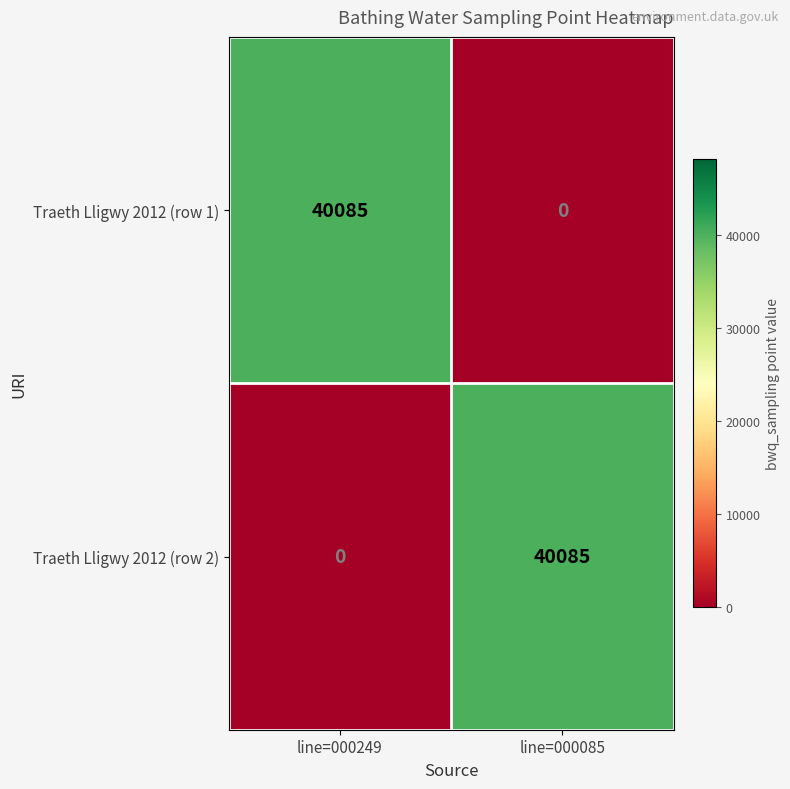

What is the spread (max minus min) of values at line=000085?

40085